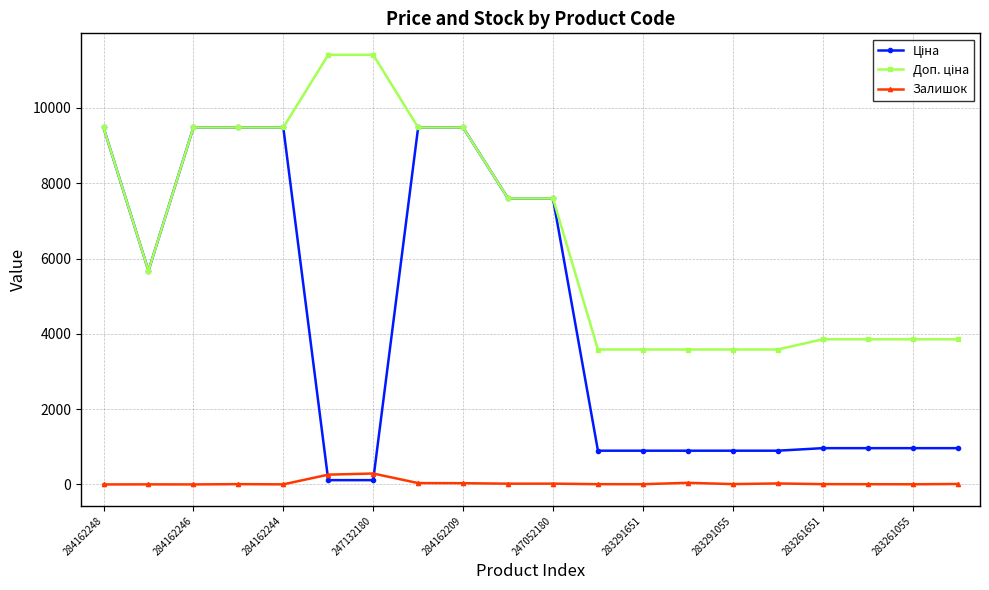

What is the maximum value shown in the chart?

11410.0